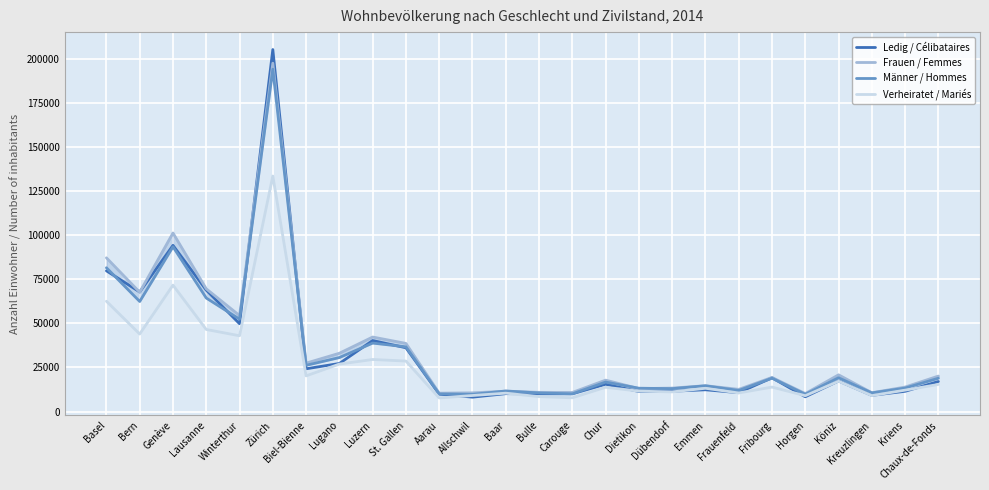

Reading right to left, extract all data points from this chart.

Ledig / Célibataires: 17063	11499	9191	17345	8392	19175	10710	12362	11548	11389	15483	10100	10075	10163	8178	9867	36151	40270	27255	24252	205122	49780	68823	94184	67775	79751
Frauen / Femmes: 20133	13902	10692	20830	10213	19350	12605	14675	13317	13028	17820	10848	10902	11533	10630	10441	38626	42244	33056	27446	197392	54418	69560	101183	67632	87123
Männer / Hommes: 18894	13327	10598	19168	9820	18938	11973	14617	13000	13249	16727	10062	10562	11695	9781	10004	36684	38813	30612	26221	193967	52360	64337	93382	62383	81497
Verheiratet / Mariés: 15390	12154	9063	17213	8997	13890	10561	13208	11158	11580	13786	7826	8484	10437	9112	7721	28630	29524	26915	20237	133454	42960	46519	71639	43942	62515